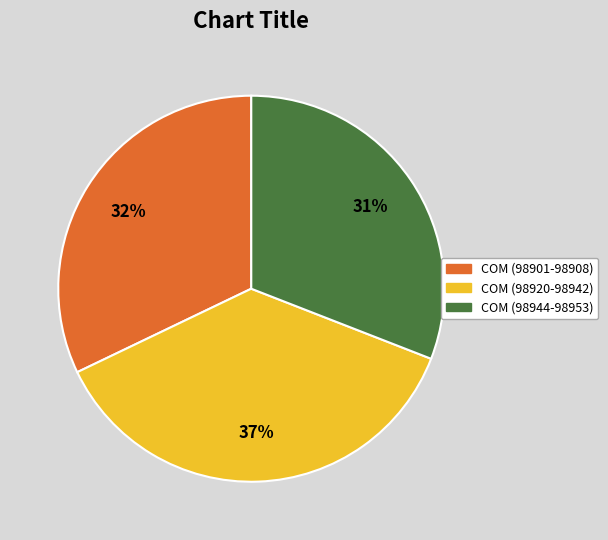

How many slices are in this pie chart?

3